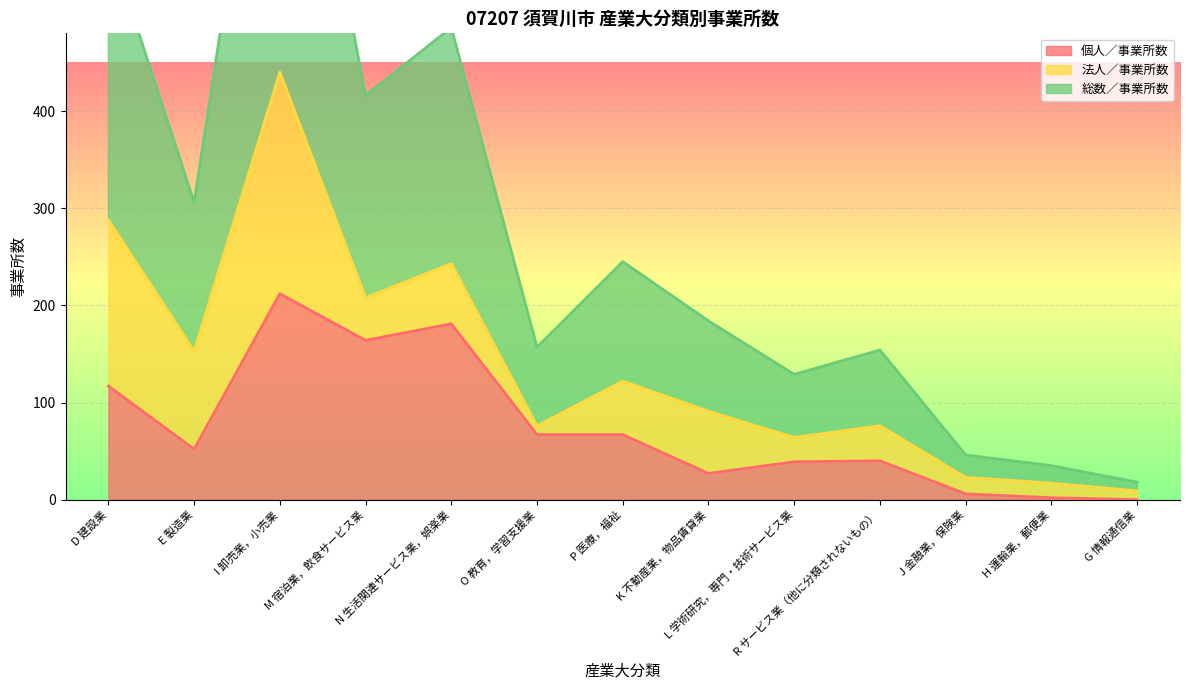

The value of 総数／事業所数 at K 不動産業，物品賃貸業 is 184. True or false?

True